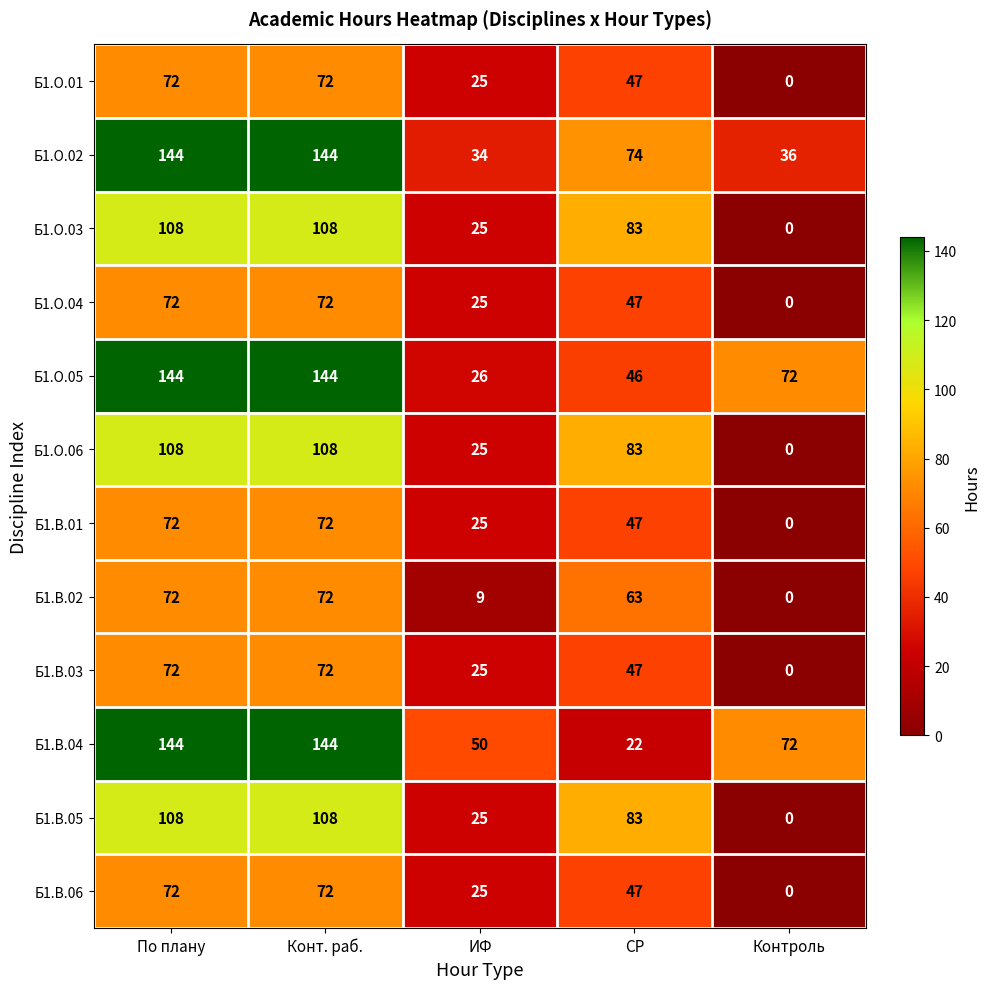

Which category has the lowest value in the Б1.В.04 series?

СР